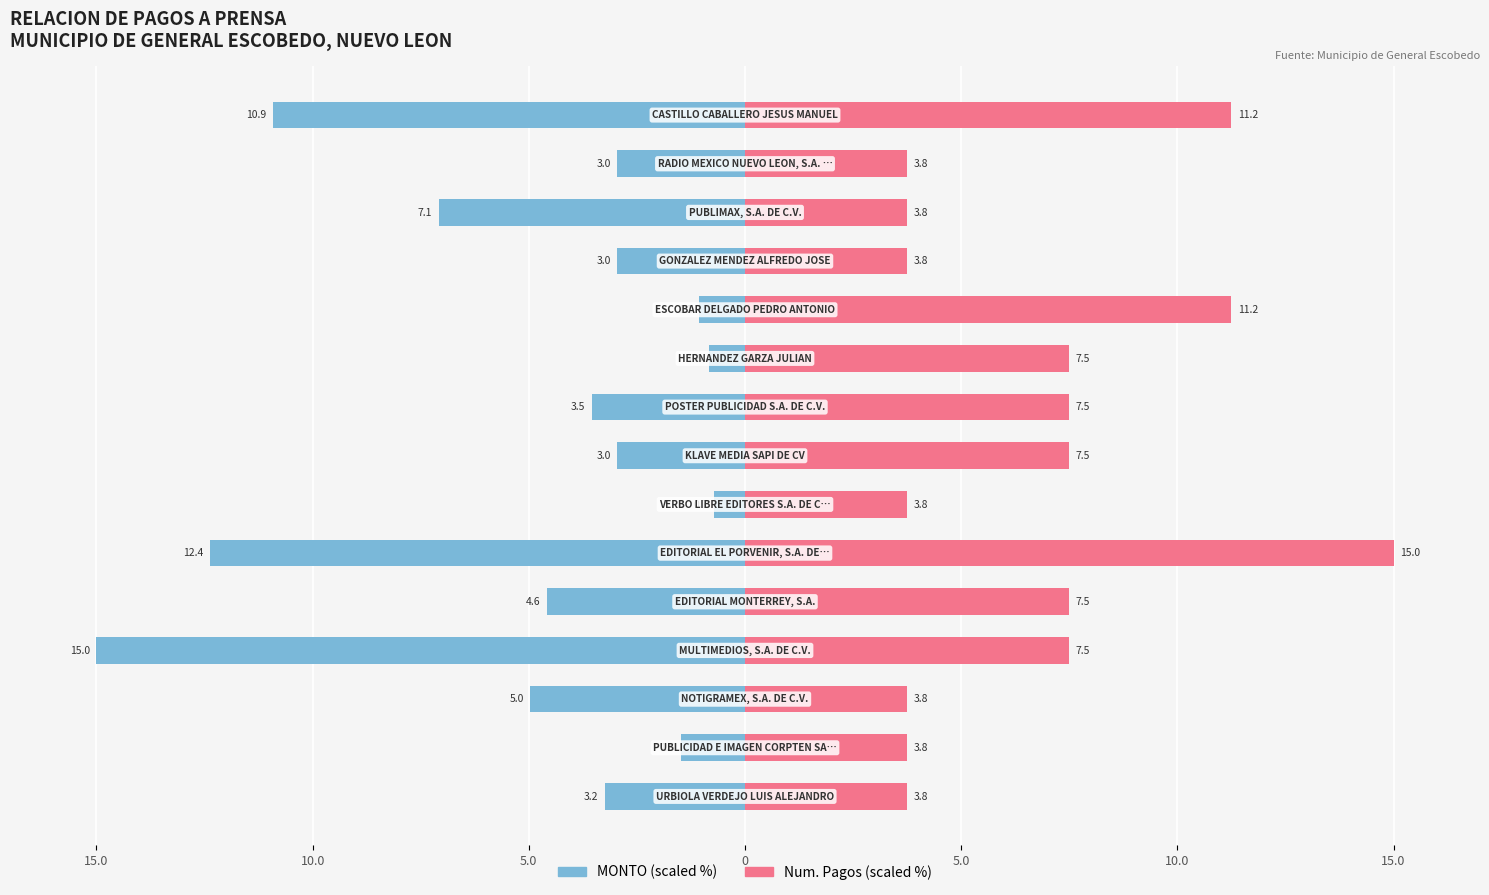

Is the value of Num. Pagos (scaled) at 9 greater than the value of MONTO (scaled) at 9?

Yes